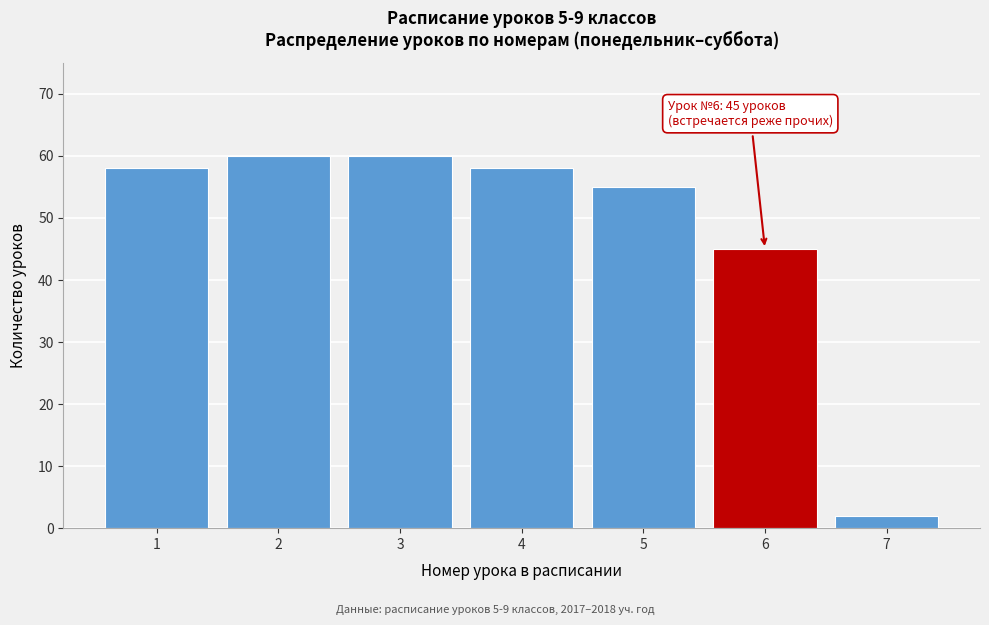

Reading right to left, what are all the values shown in this chart?

7=2	6=45	5=55	4=58	3=60	2=60	1=58